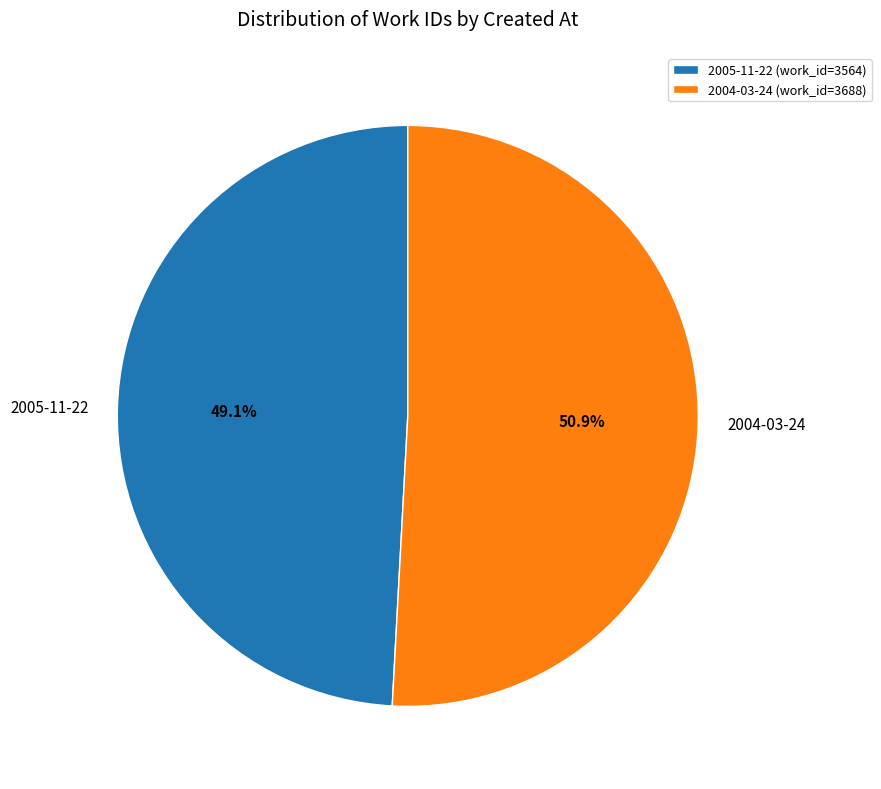

What percentage do 2005-11-22 and 2004-03-24 together represent?

100.0%